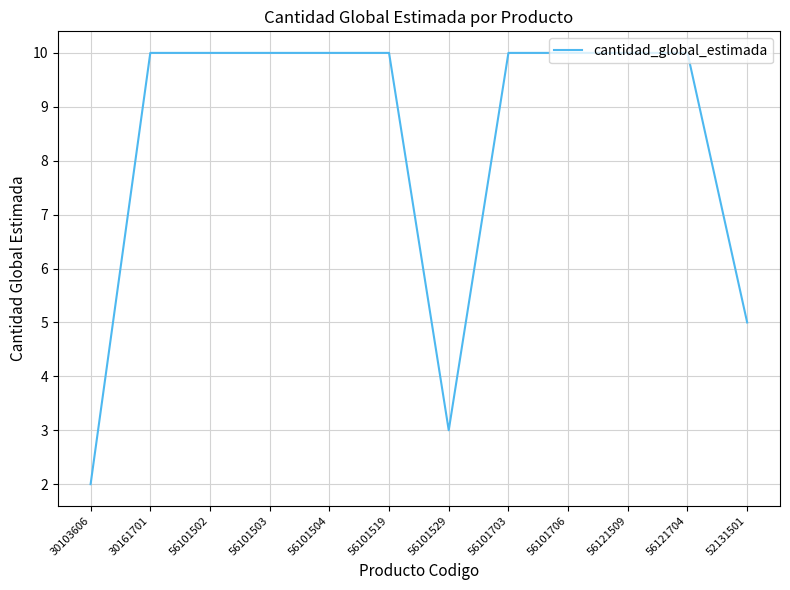

What is the change in value from 30103606 to 56101503?

+8